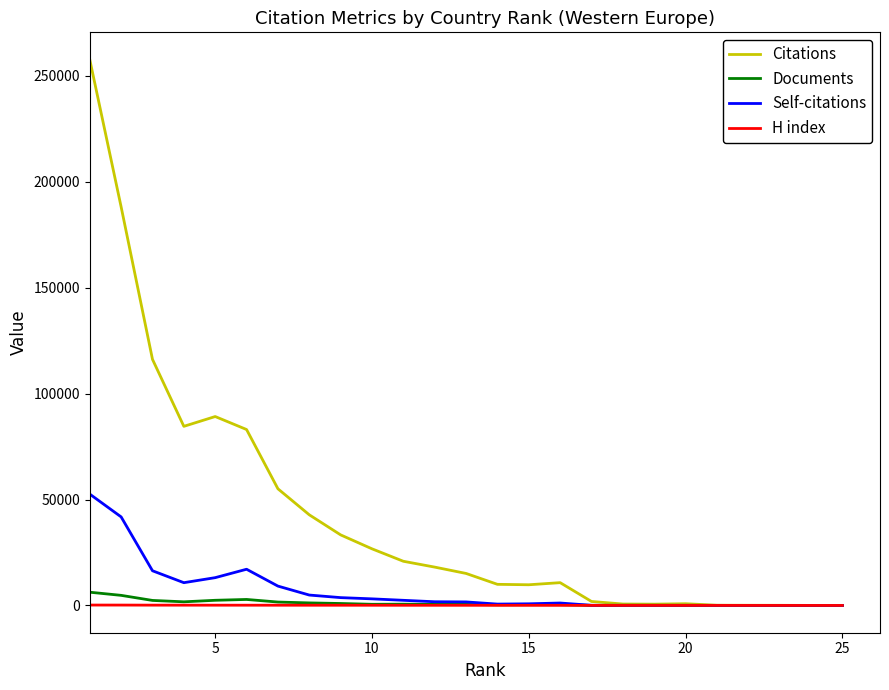

What is the maximum value shown in the chart?

257703